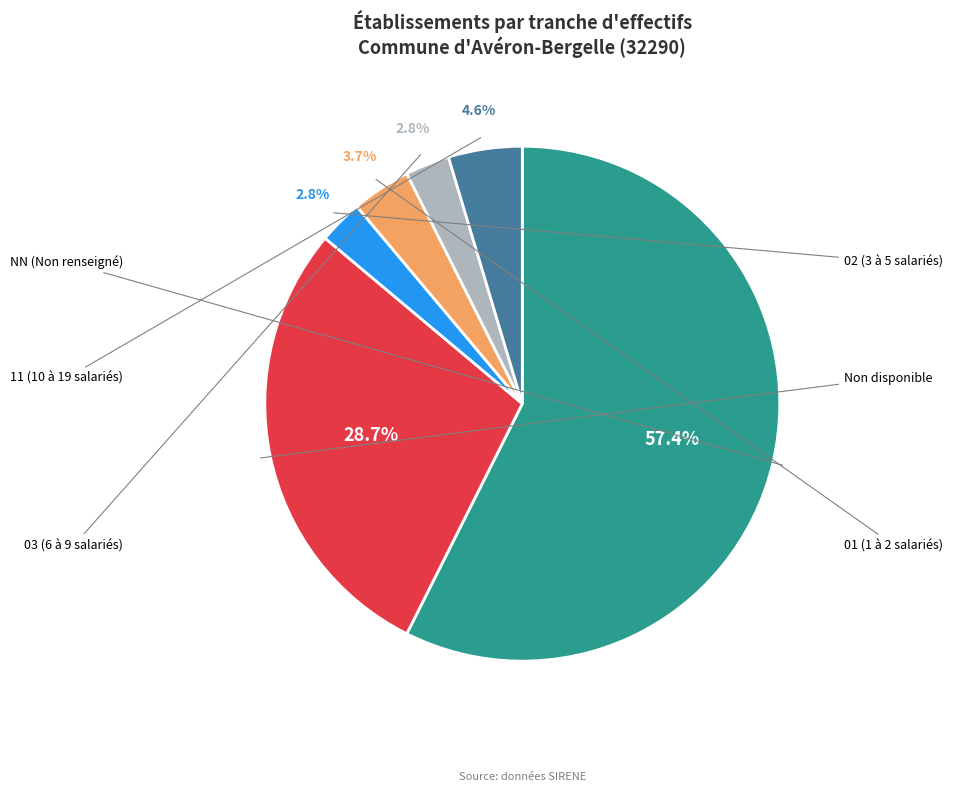

Is there any slice that represents more than half of the pie?

Yes